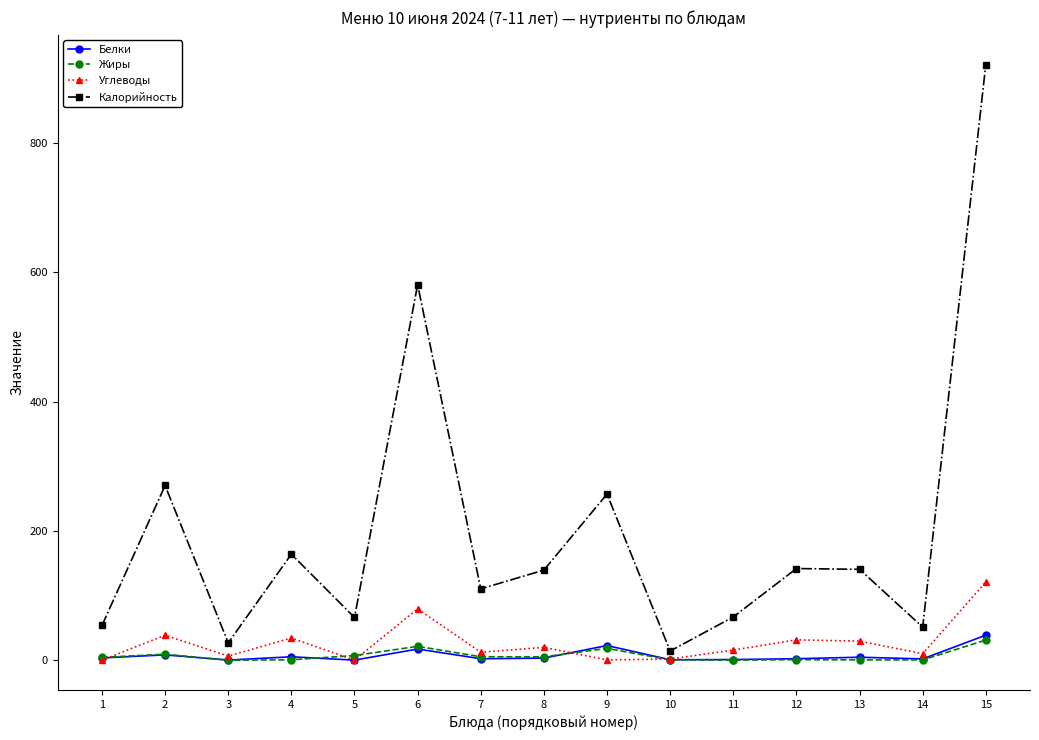

At which label does Калорийность reach its peak?

15